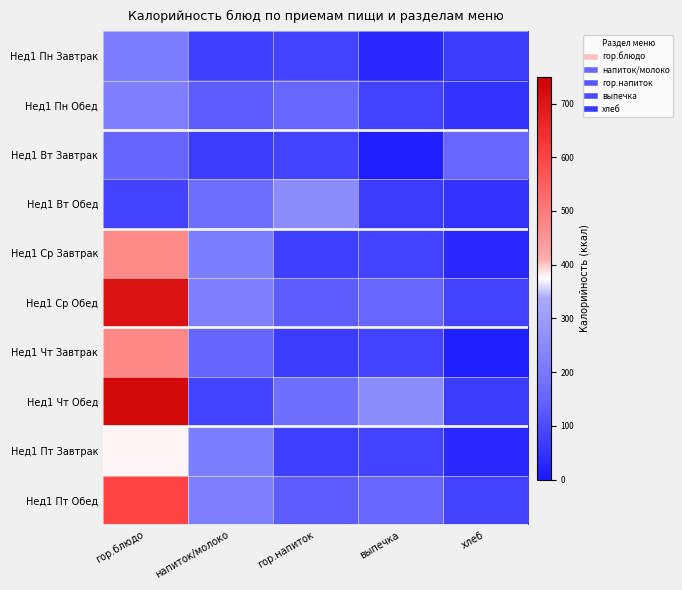

What is the total value across all series at хлеб?

632.5